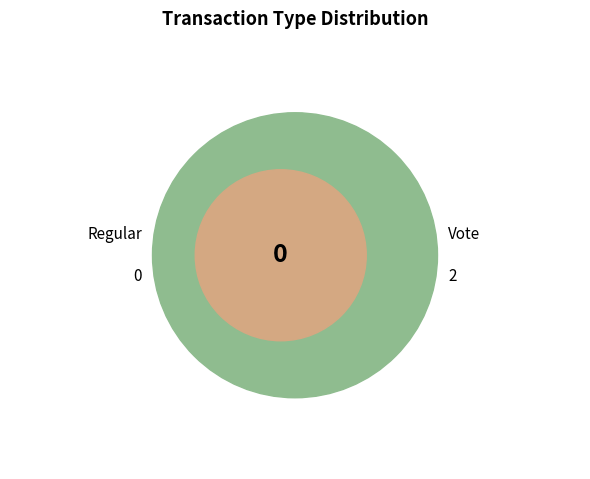

To the nearest percent, what is the difference between the Vote and Regular slice percentages?

100%